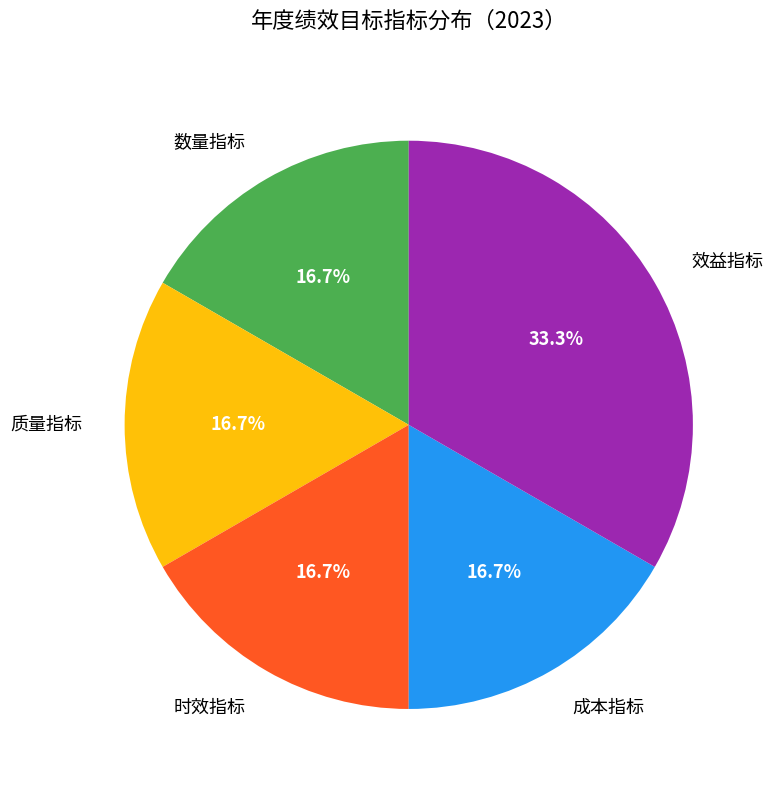

Is there a majority slice in this chart?

No